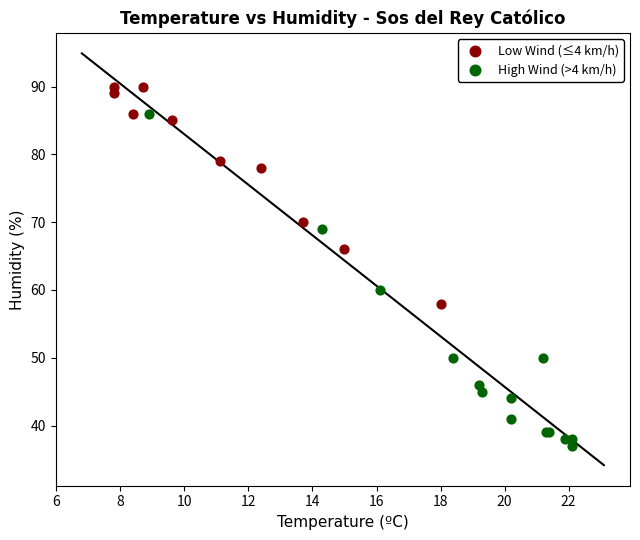

Which series reaches the minimum Y coordinate?

High Wind (>4 km/h)